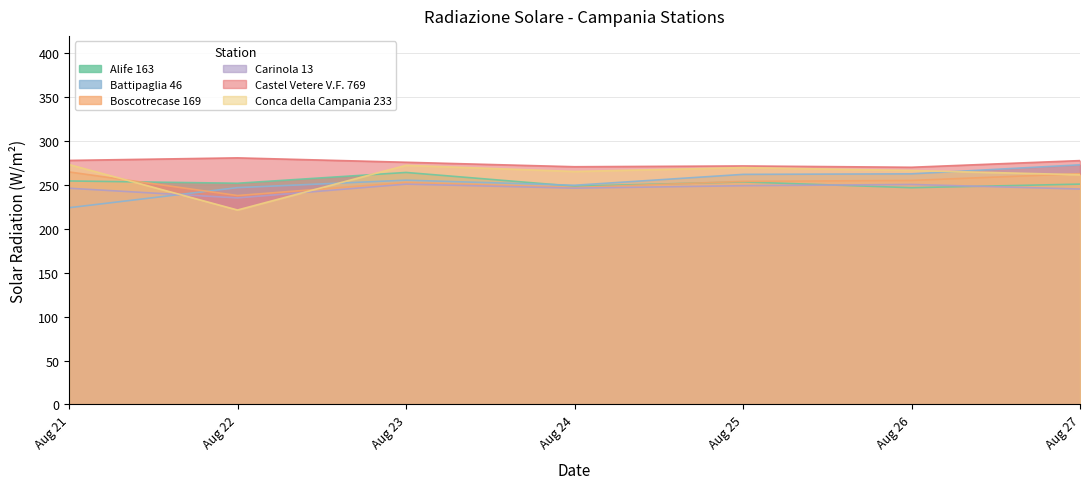

True or false: Conca della Campania 233 and Alife 163 cross at least once.

True